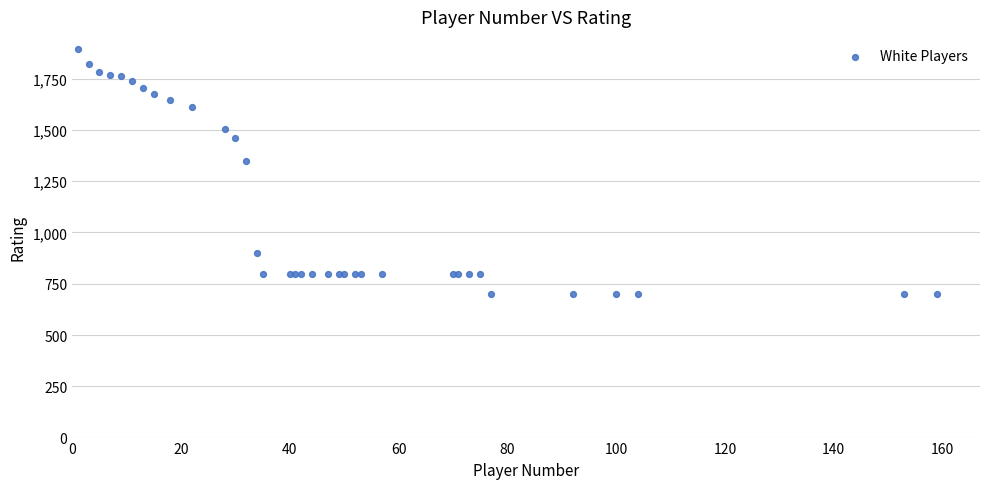

What Y value in the scatter plot is closest to 1297?

1350